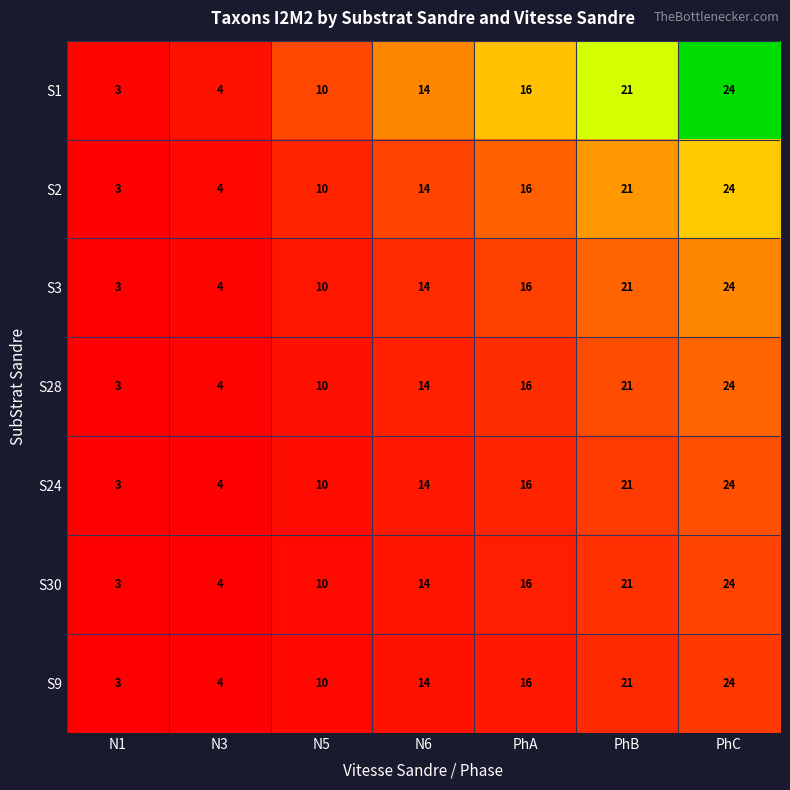

At how many categories does at least one series exceed 6?

5